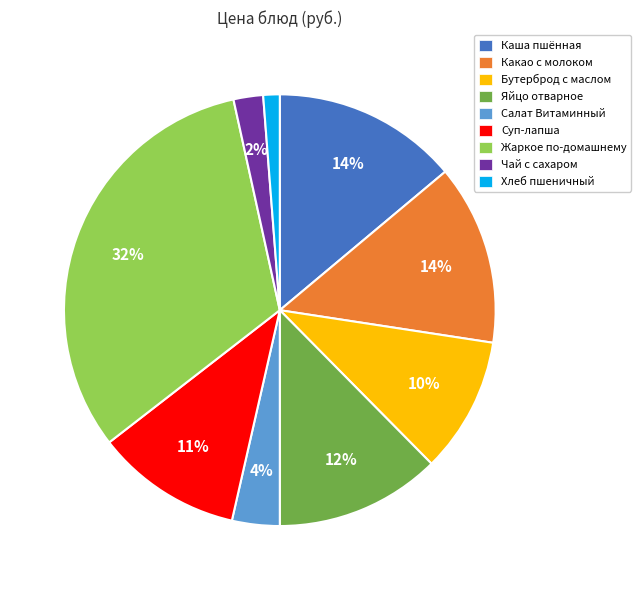

Count the number of slices in the pie.

9